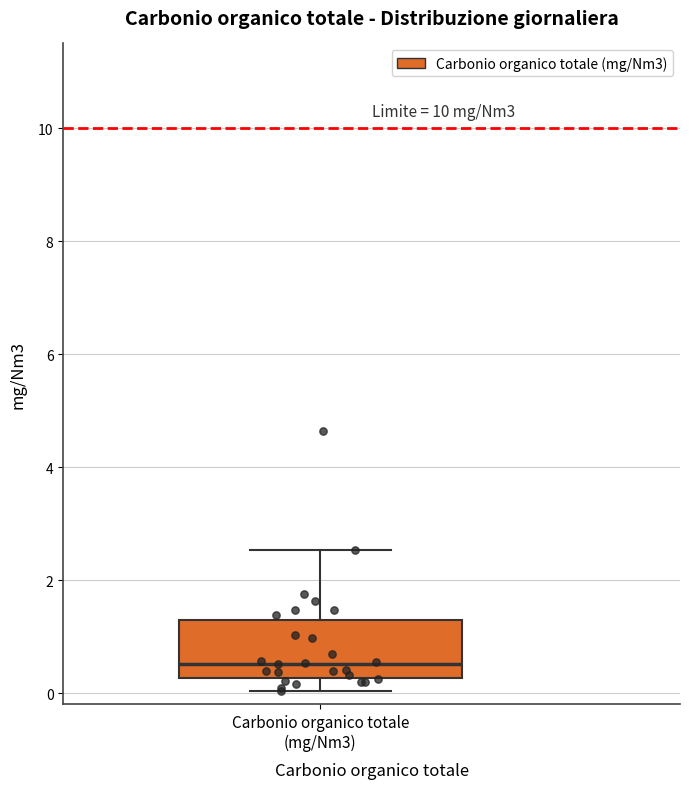

Where does the lower whisker of the box for Carbonio organico totale (mg/Nm3) end on the y-axis? The values are not printed on the chart, so give them approximately, as read against the axis.

0.0